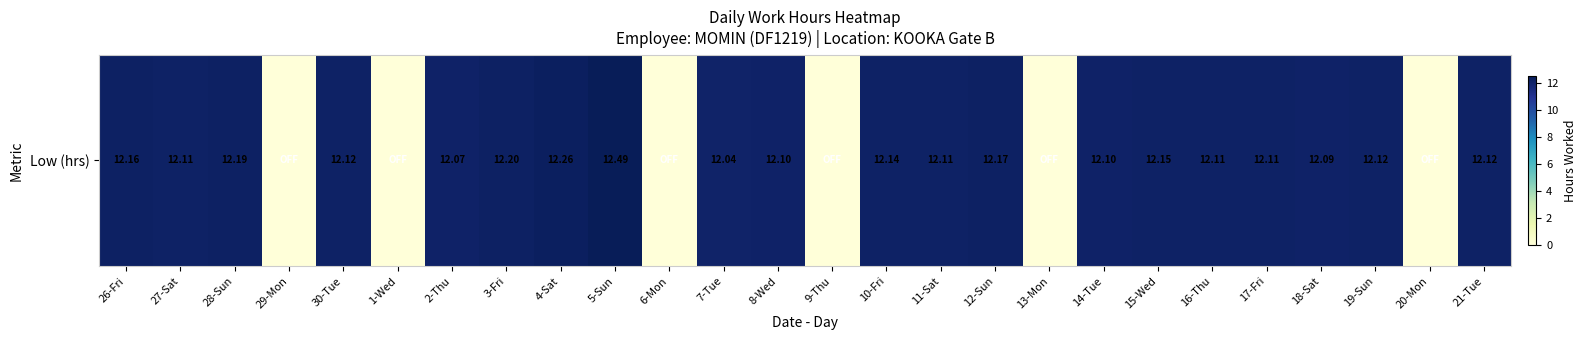

What is the difference between the values at 9-Thu and 16-Thu?

12.1